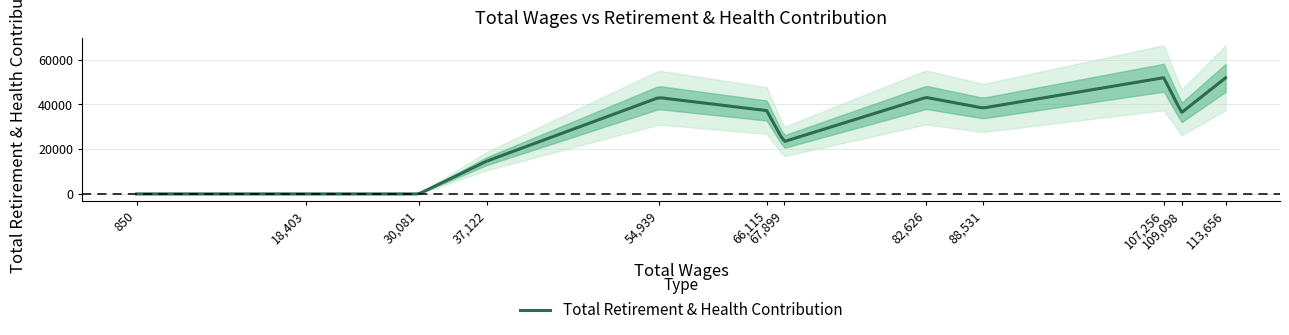

At which label is the value closest to 25968?

67899